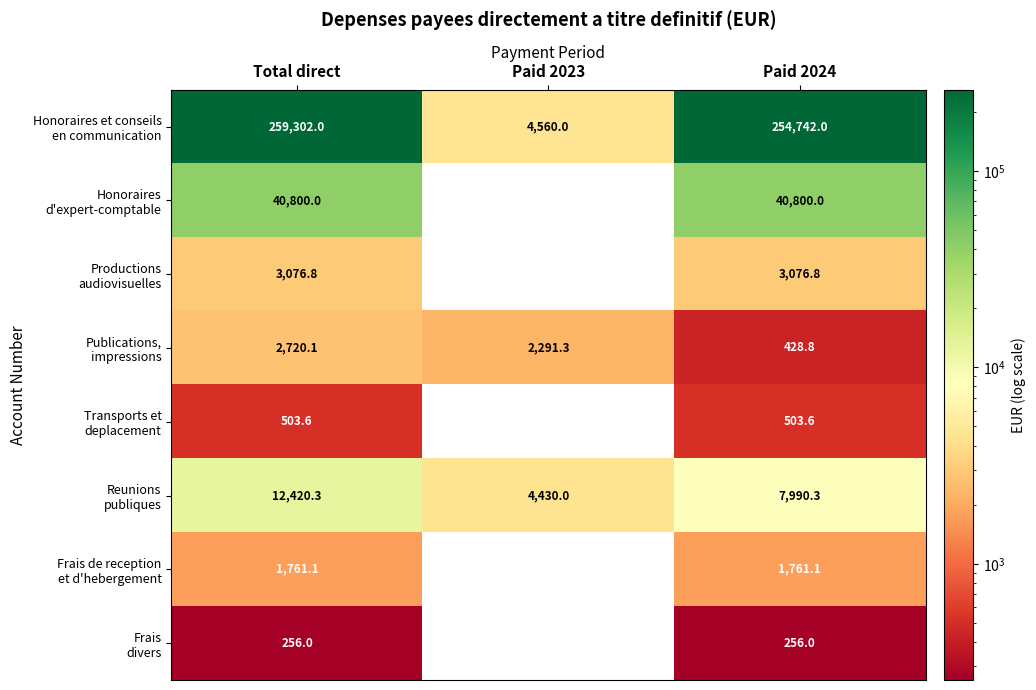

What is the difference between the highest and lowest values at Total direct?

259046.0